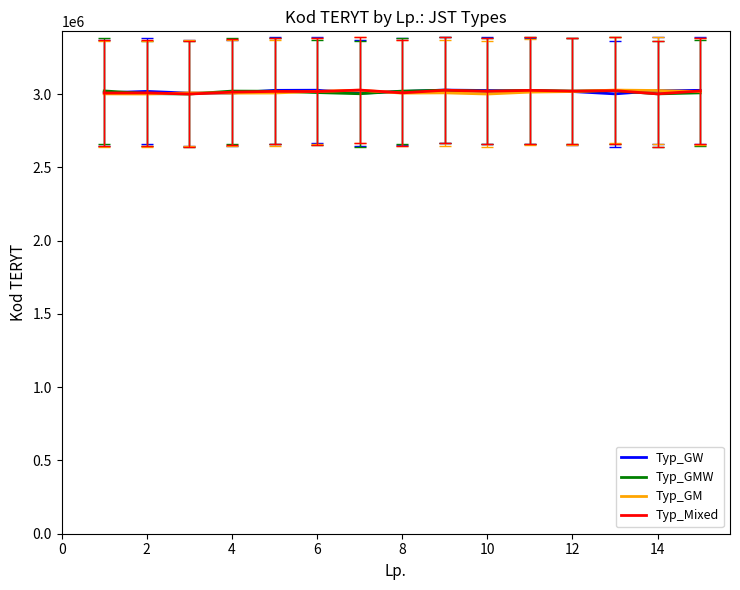

List the series in order of their overall mean, lowest first.

Typ_GM, Typ_GMW, Typ_Mixed, Typ_GW